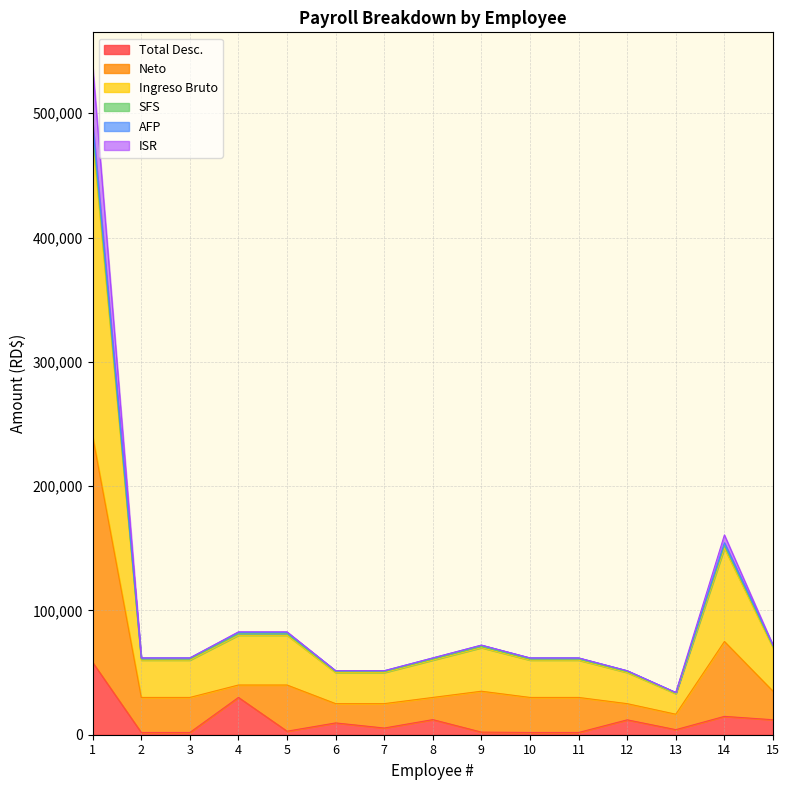

What is the maximum value for Total Desc.?

58186.2